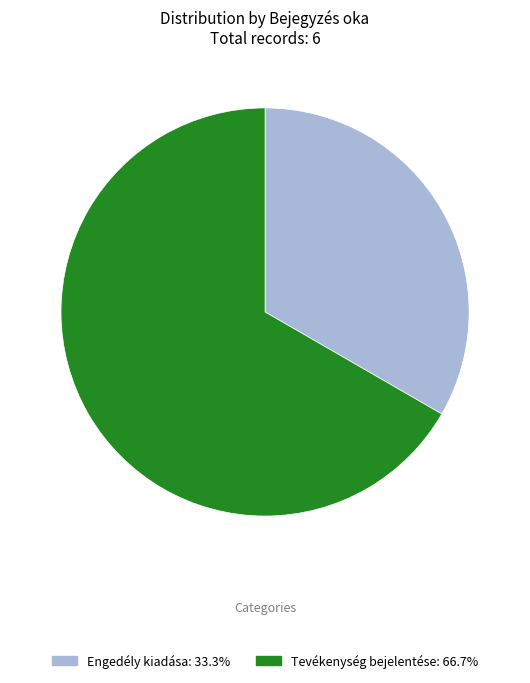

Between Engedély kiadása and Tevékenység bejelentése, which is larger?

Tevékenység bejelentése